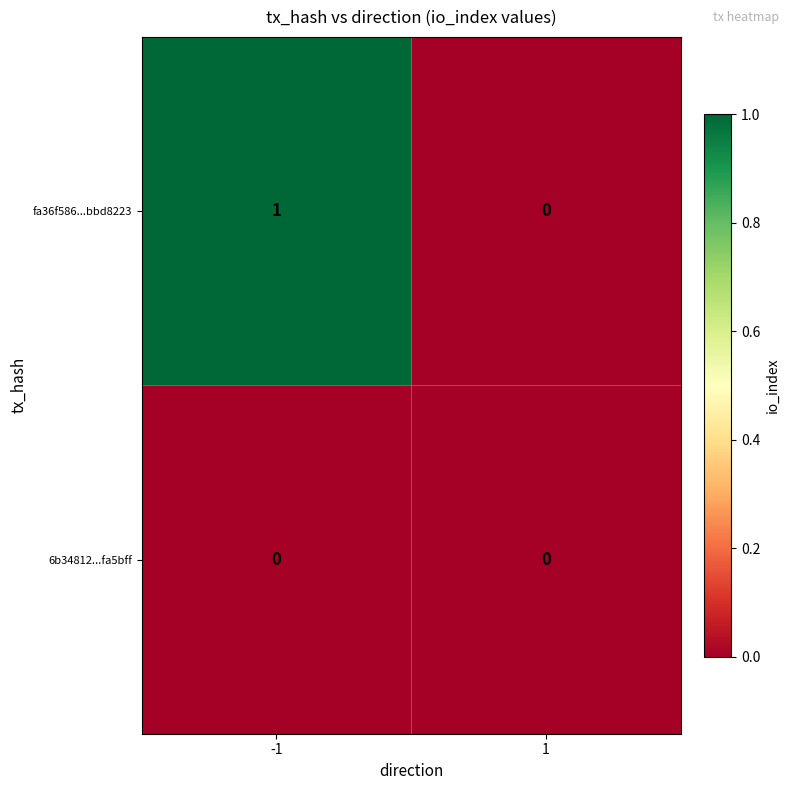

Reading left to right, what are all the values shown in this chart?

fa36f586...bbd8223: 1	0
6b34812...fa5bff: 0	0